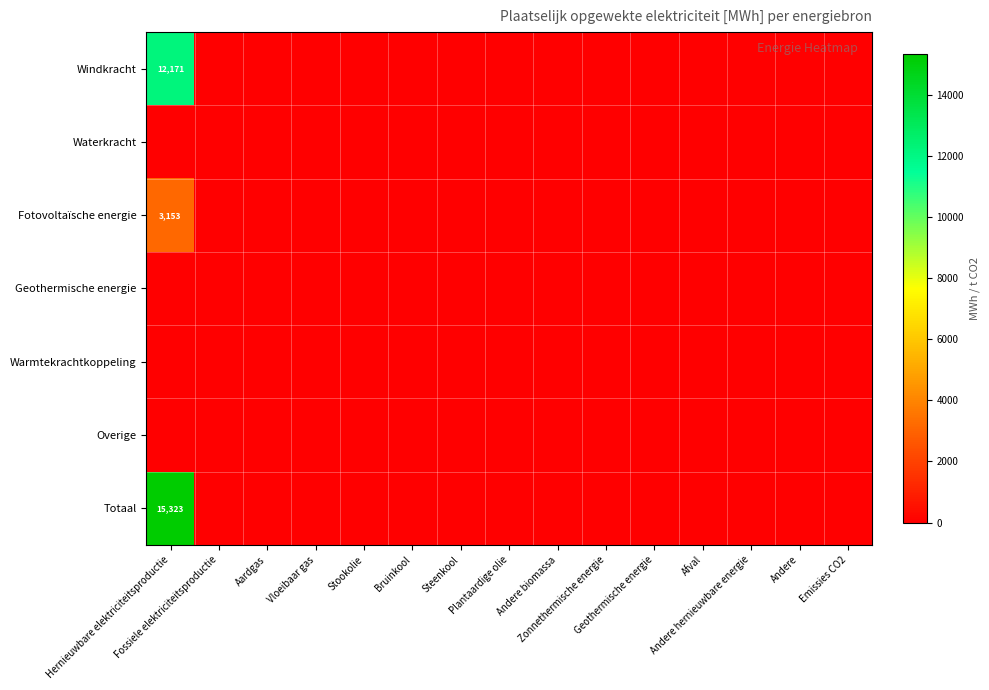

Rank the series by their maximum value, from highest to lowest.

Totaal, Windkracht, Fotovoltaïsche energie, Waterkracht, Geothermische energie, Warmtekrachtkoppeling, Overige